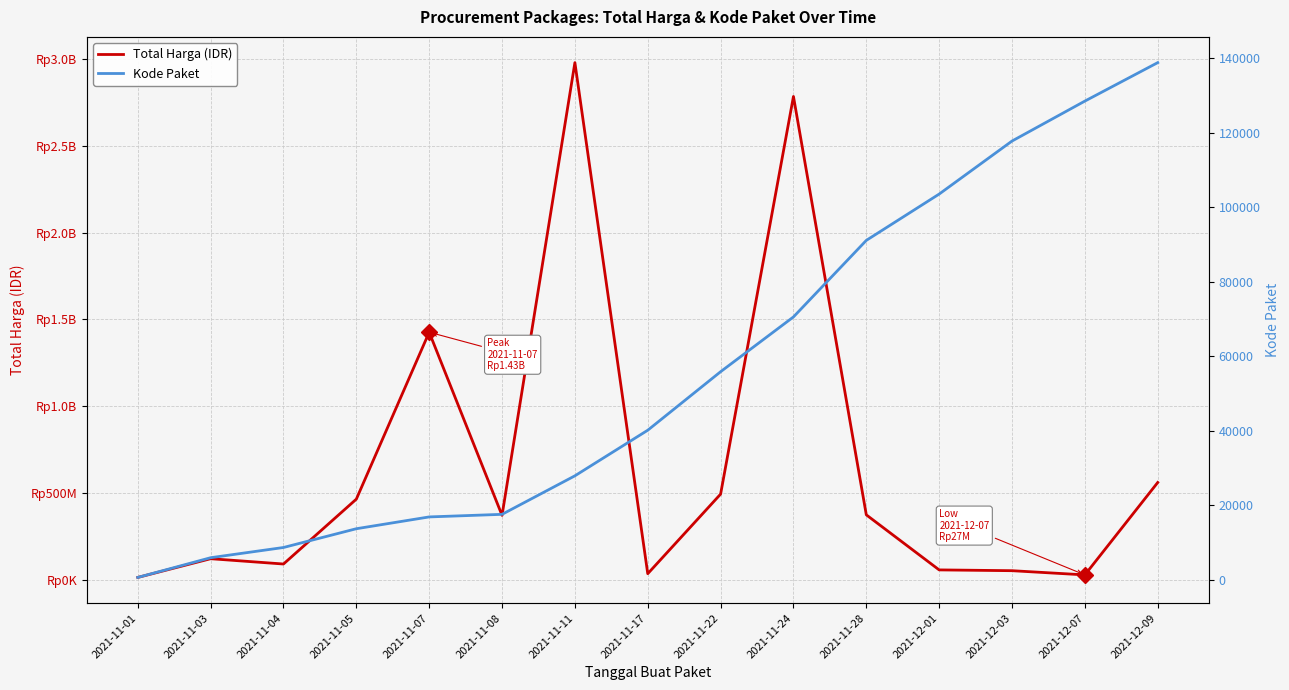

What is the difference between the Kode Paket values at 2021-11-17 and 2021-12-01?

63429